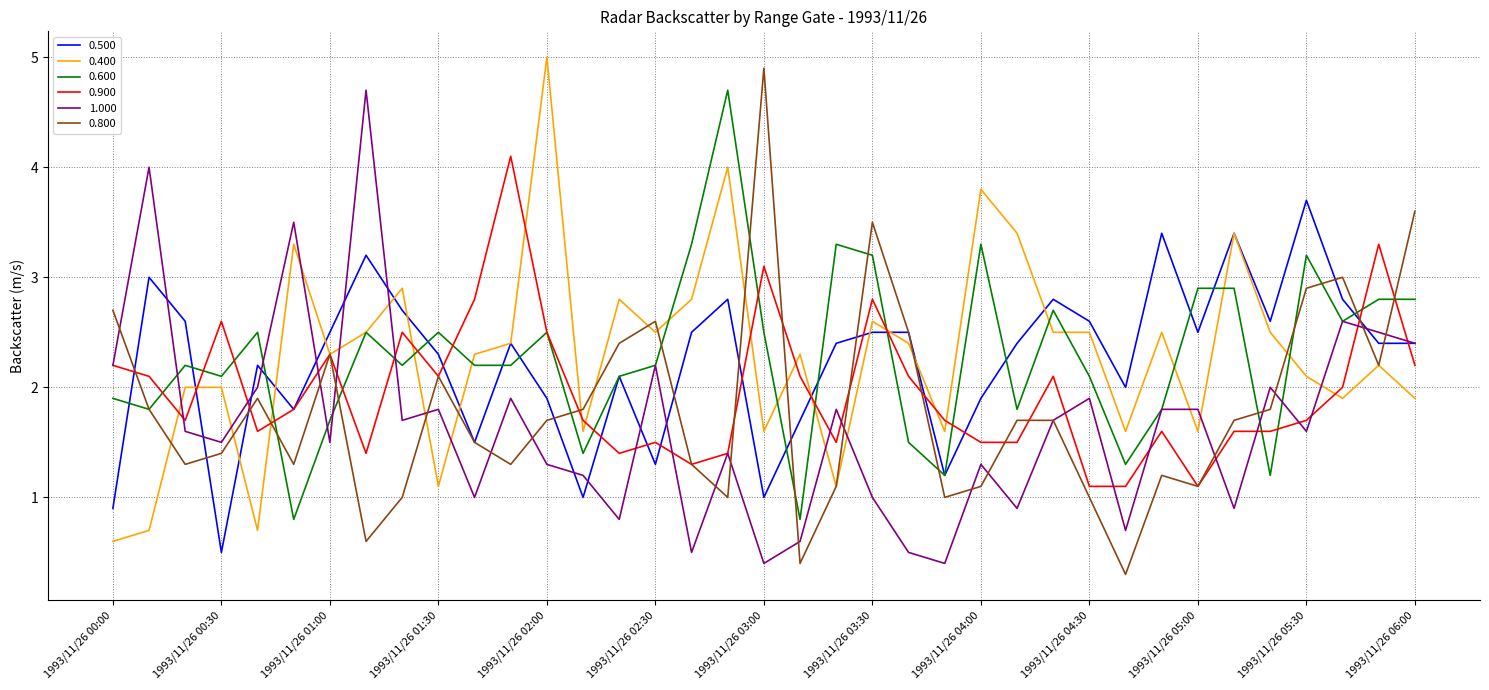

What is the greatest value displayed?

5.0